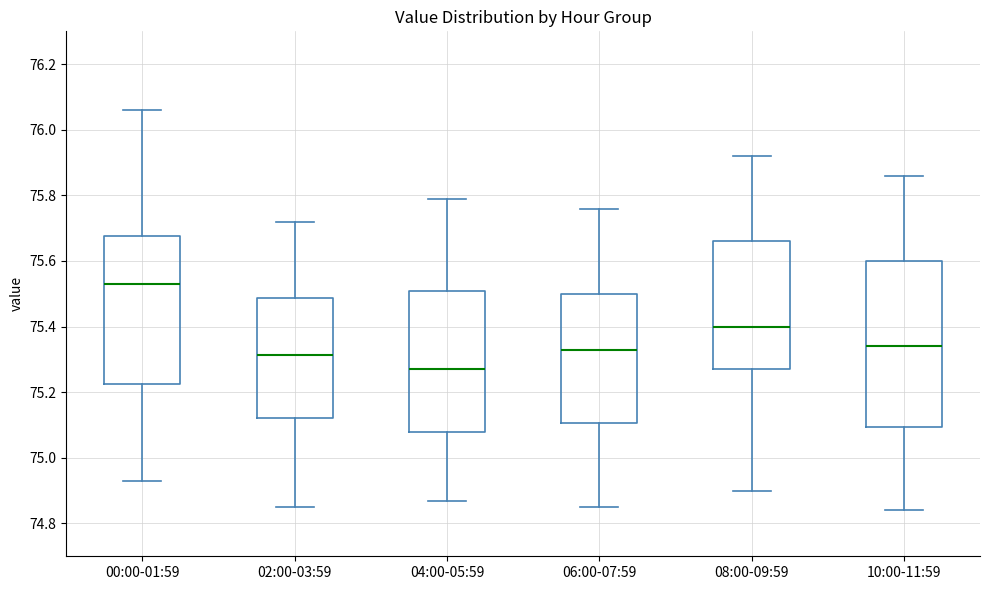

Reading left to right, read every box against the y-axis: the position of its median line, the range the box covers, and the ends of its whiskers. The values are not printed on the chart, so give them approximately, as read against the axis.

00:00-01:59: median 75.54, box 75.22 to 75.68, whiskers 74.94 to 76.06
02:00-03:59: median 75.32, box 75.12 to 75.48, whiskers 74.86 to 75.72
04:00-05:59: median 75.28, box 75.08 to 75.52, whiskers 74.88 to 75.80
06:00-07:59: median 75.34, box 75.10 to 75.50, whiskers 74.86 to 75.76
08:00-09:59: median 75.40, box 75.28 to 75.66, whiskers 74.90 to 75.92
10:00-11:59: median 75.34, box 75.10 to 75.60, whiskers 74.84 to 75.86